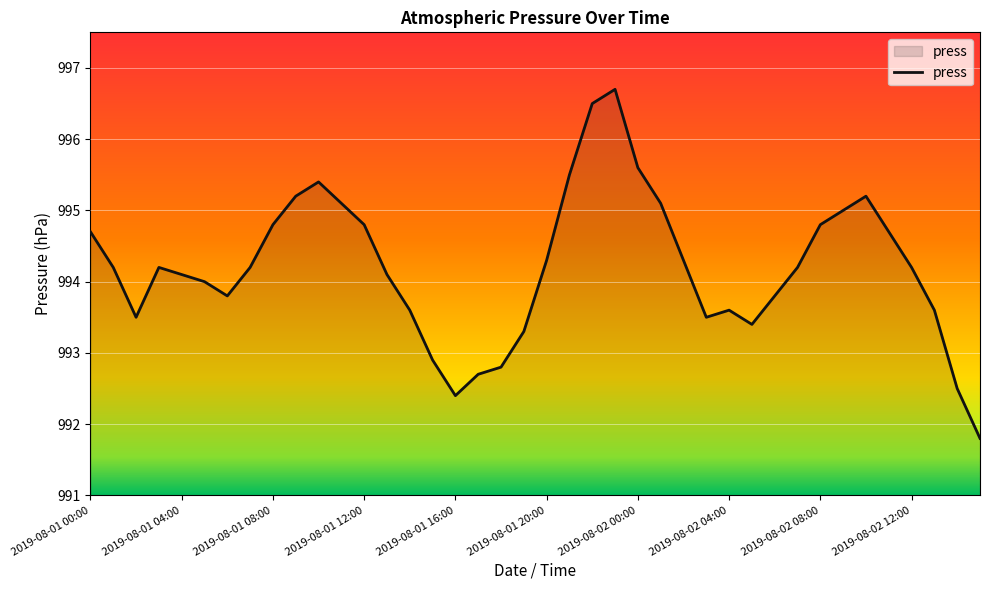

Does the chart have visible grid lines?

Yes